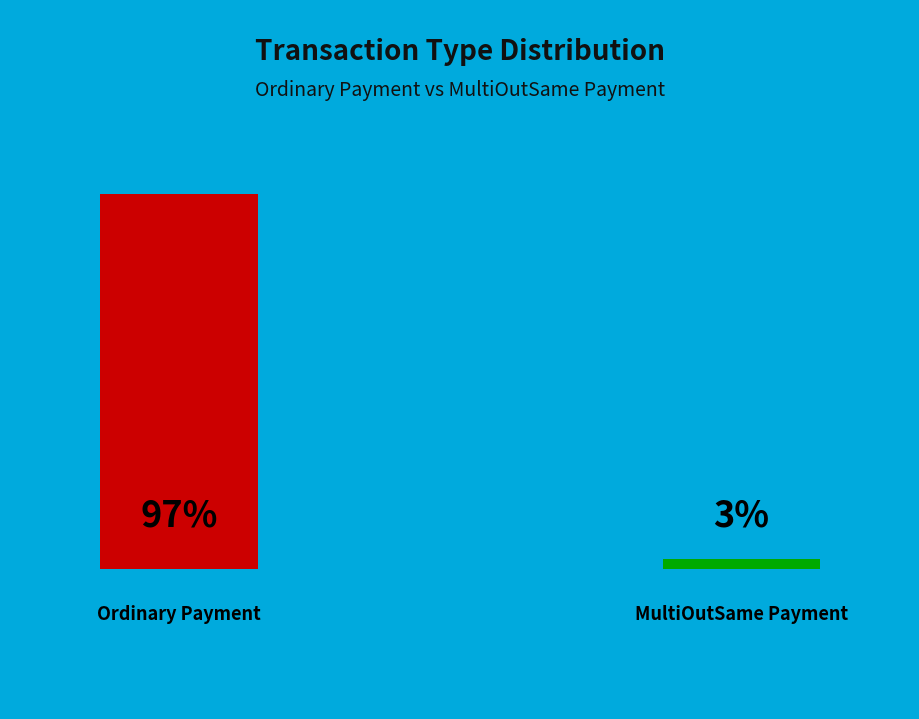

True or false: Ordinary Payment accounts for 97% of the total.

True